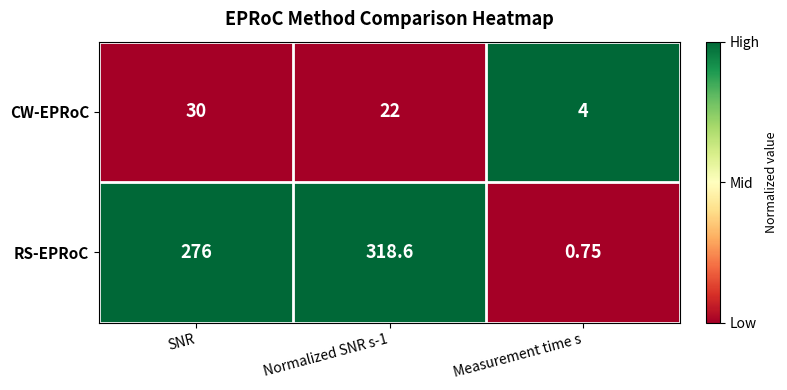

Which series has the largest range (max minus min)?

RS-EPRoC